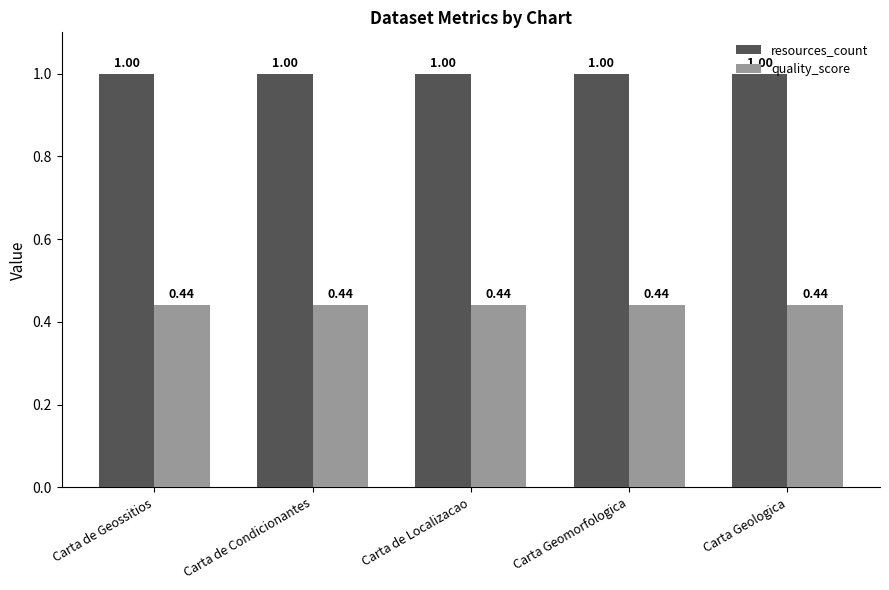

How many series are shown in this chart?

2